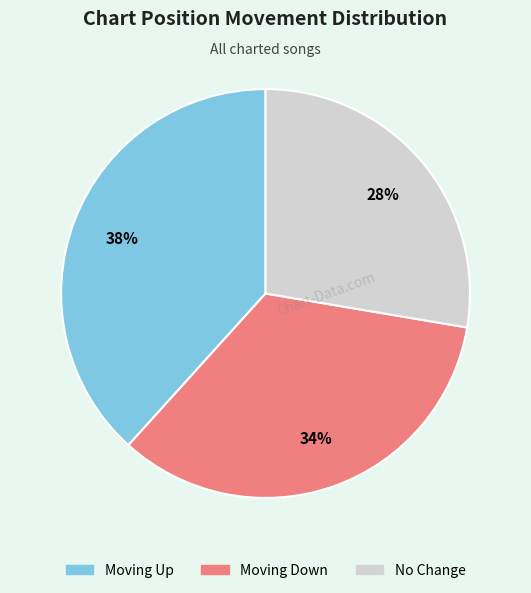

Is there any slice that represents more than half of the pie?

No